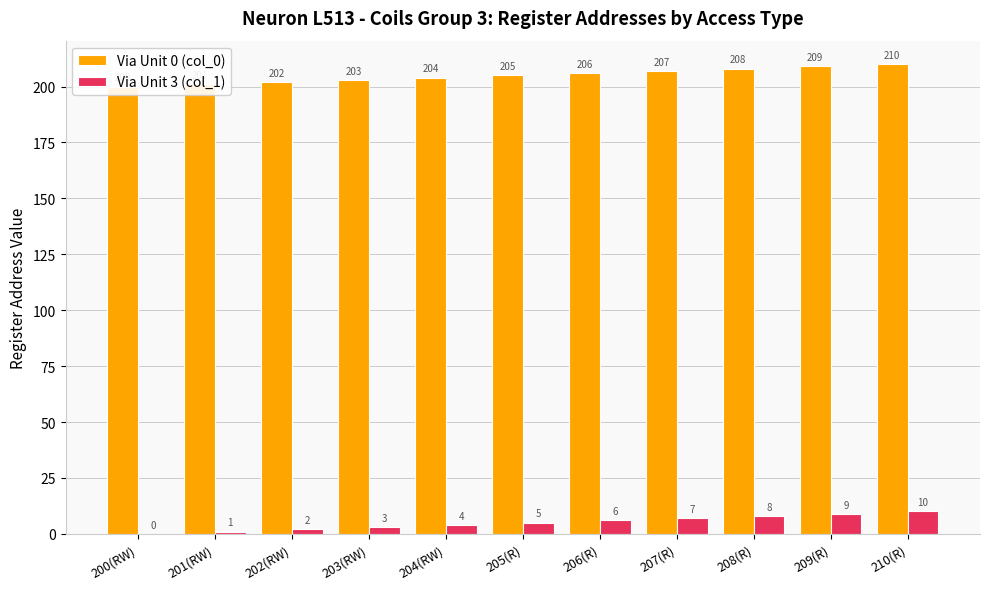

At which category is the sum across all series the highest?

210(R)